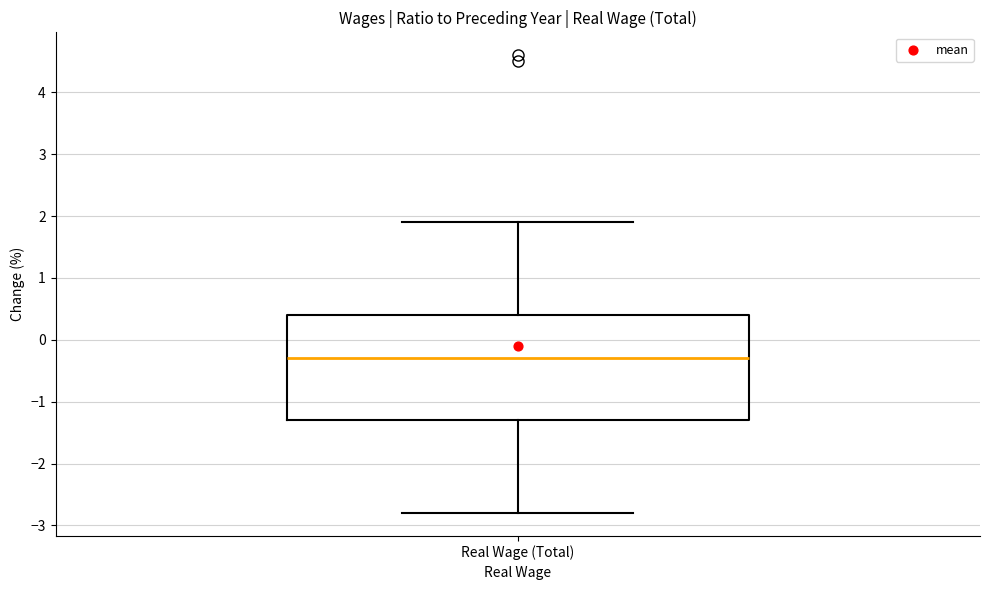

Transcribe this box plot: give where the median line is, the range the box spans, and where the two whiskers end, as read against the y-axis. The values are not printed on the chart, so give them approximately, as read against the axis.

median -0.3, box -1.3 to 0.4, whiskers -2.8 to 1.9